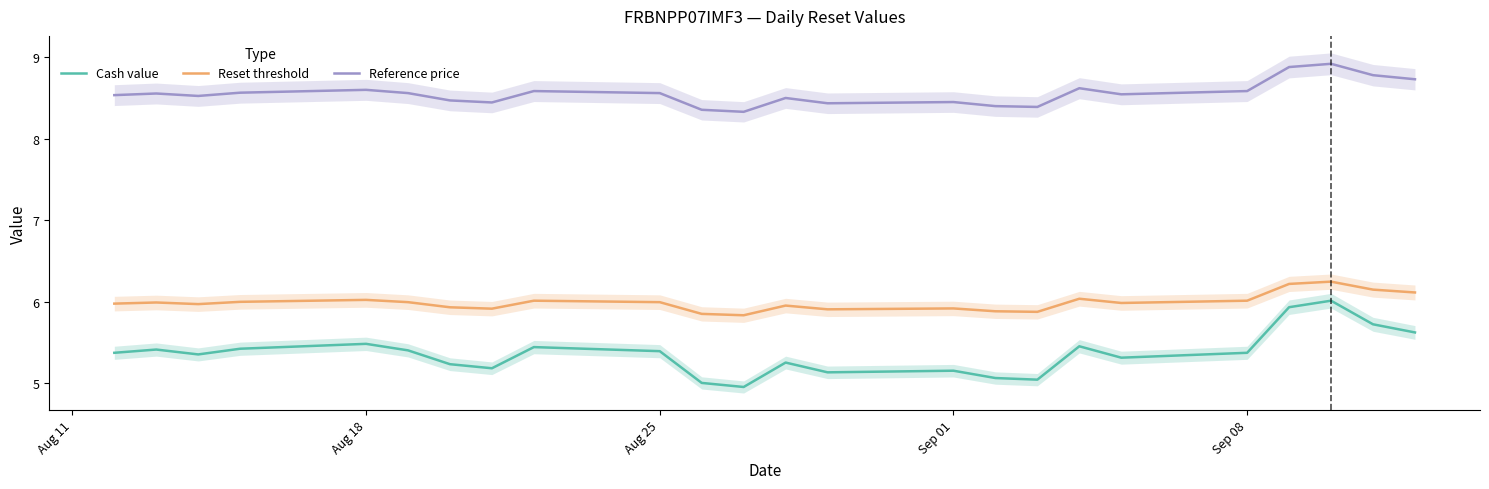

True or false: Reference price and Cash value cross at least once.

False